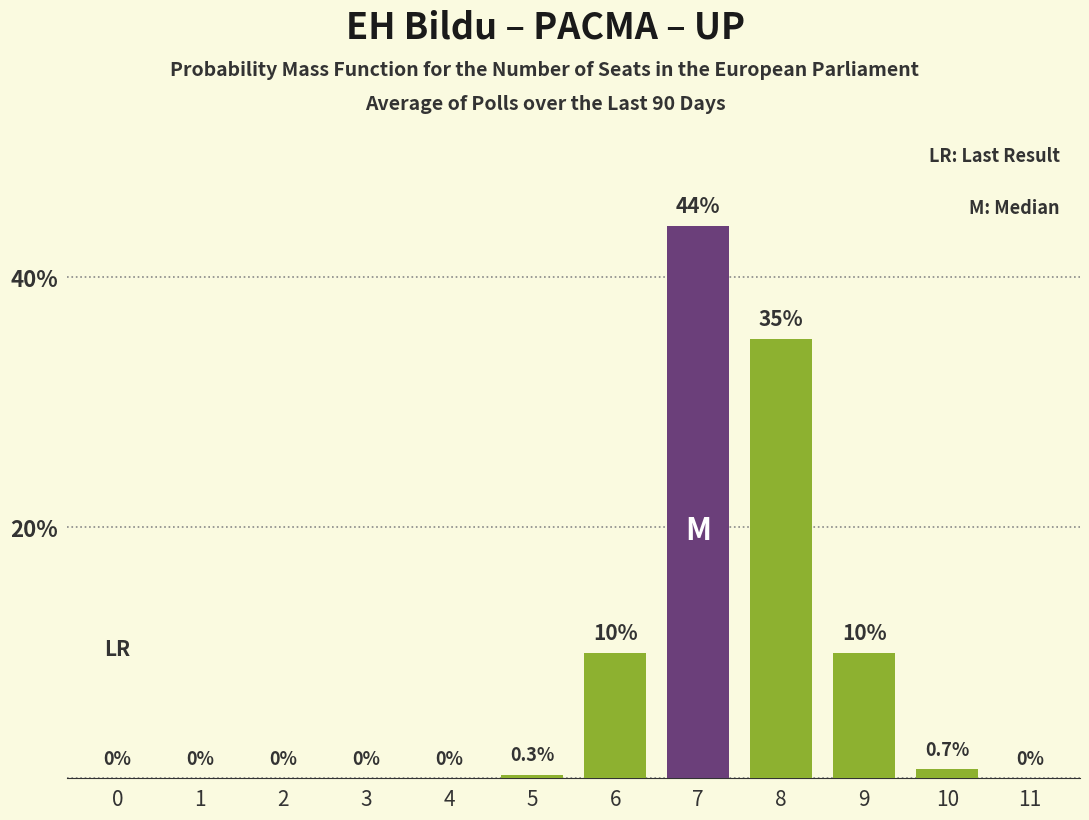

Reading left to right, extract all data points from this chart.

0=0.0	1=0.0	2=0.0	3=0.0	4=0.0	5=0.3	6=10.0	7=44.0	8=35.0	9=10.0	10=0.7	11=0.0